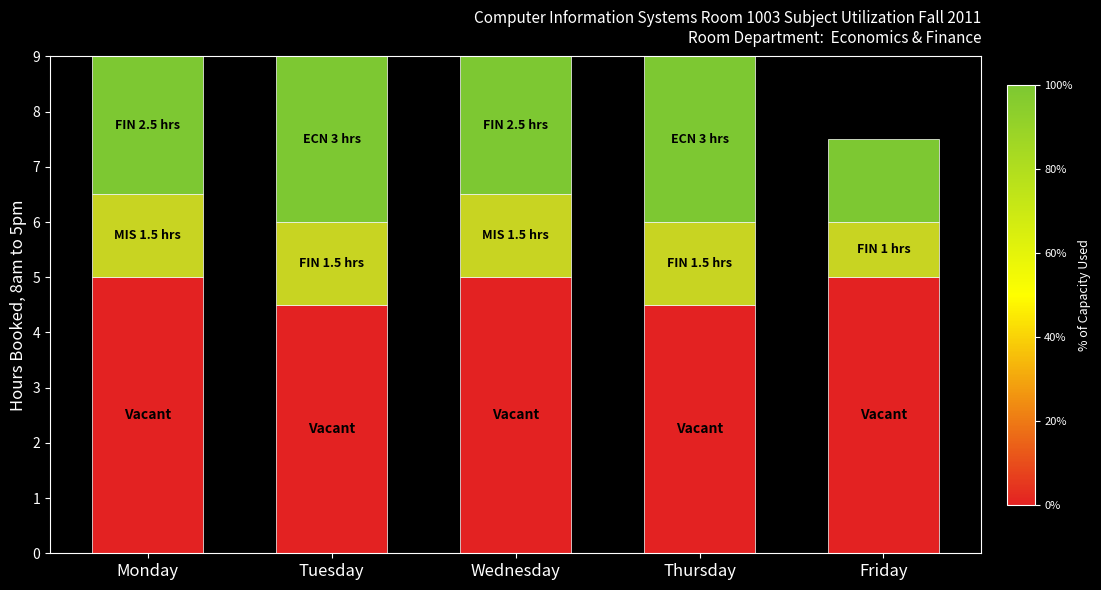

Reading left to right, what are the values for Vacant?

5.0	4.5	5.0	4.5	5.0